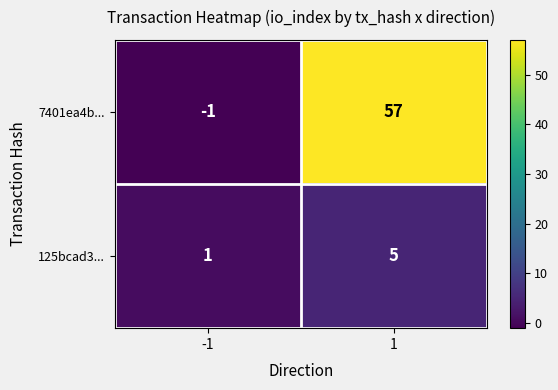

At 1, list the series in order from largest to smallest.

7401ea4b..., 125bcad3...